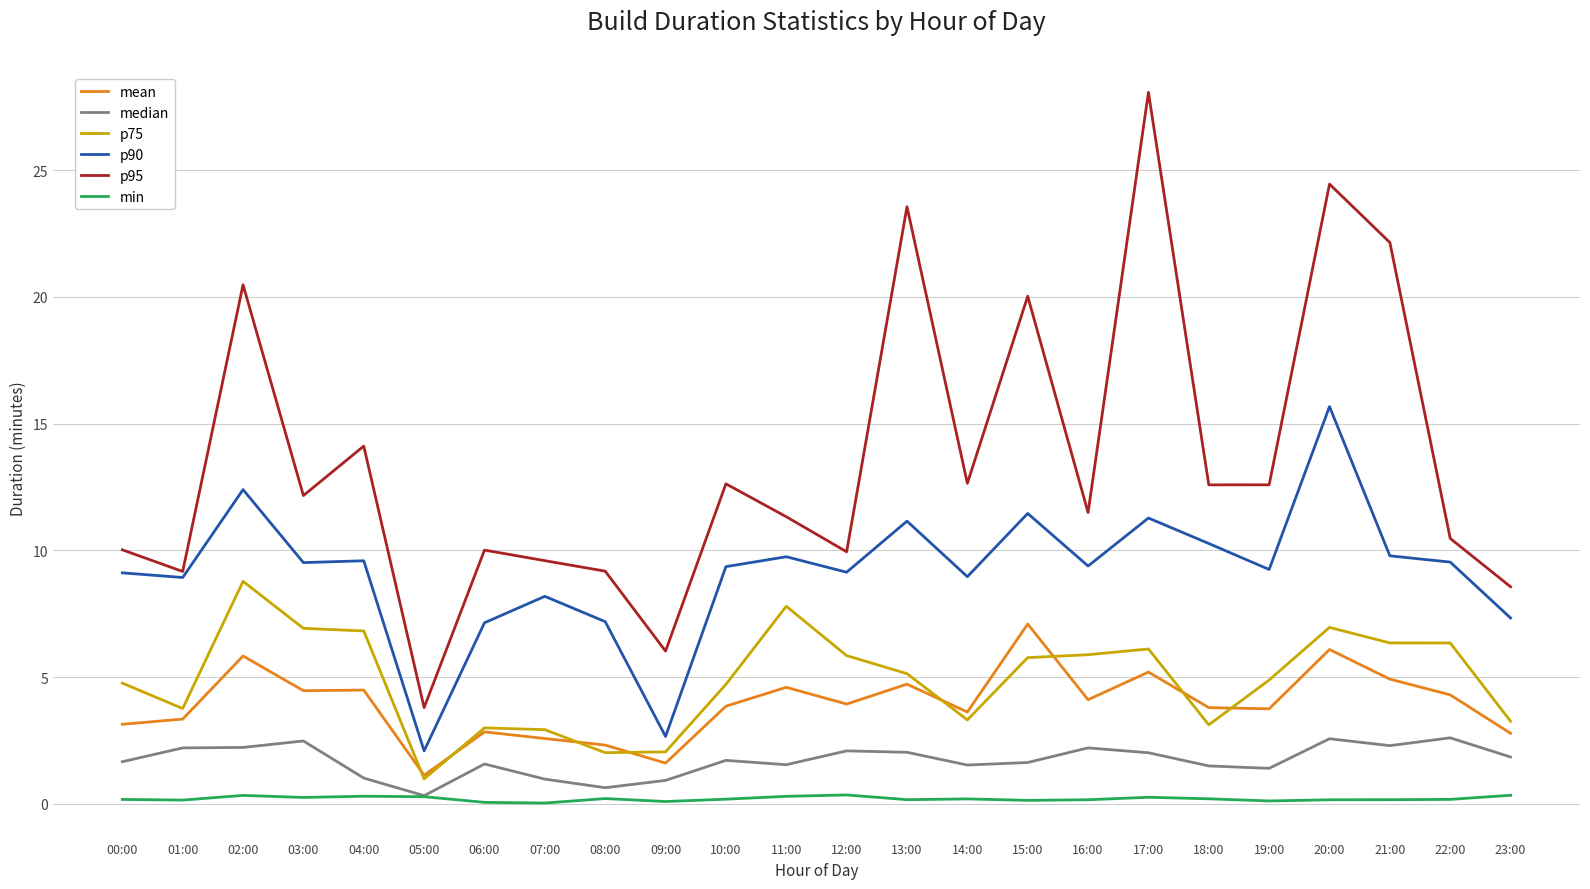

At which category is the sum across all series the highest?

20:00